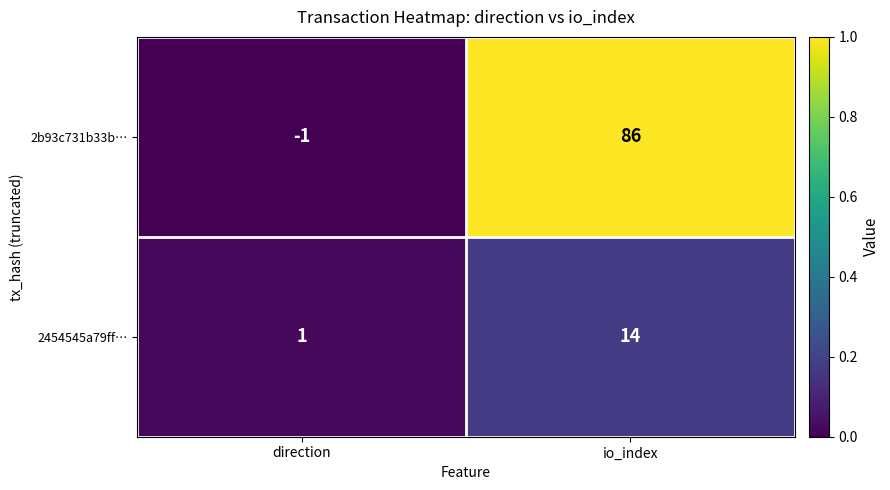

At how many categories does at least one series exceed 0?

2